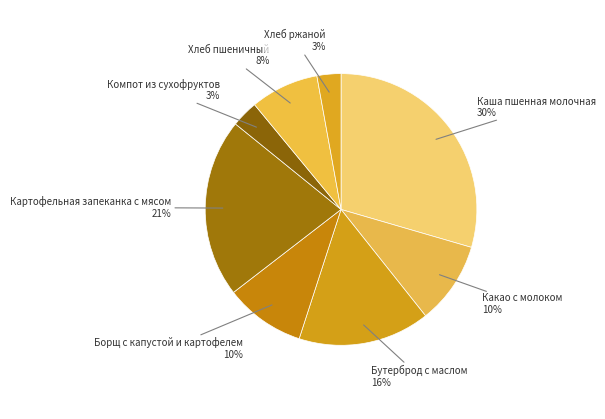

To the nearest percent, what portion does Какао с молоком represent?

10%